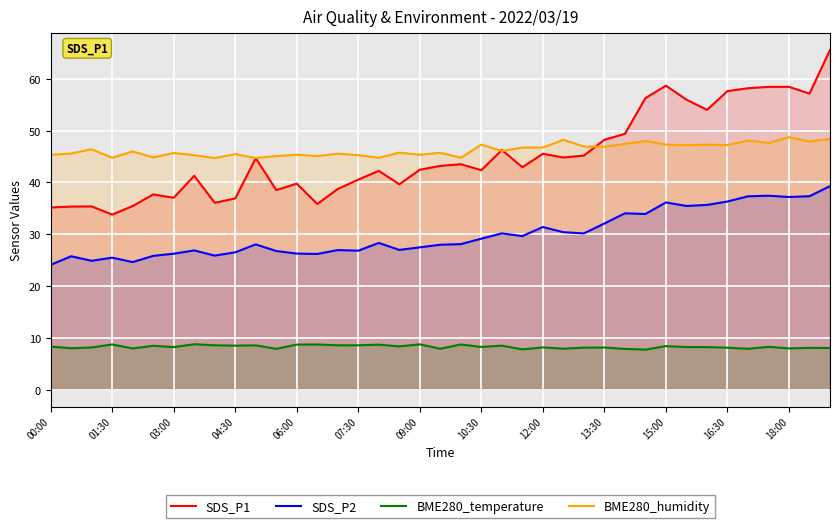

The BME280_temperature series shows 12.8 at 16. True or false?

False